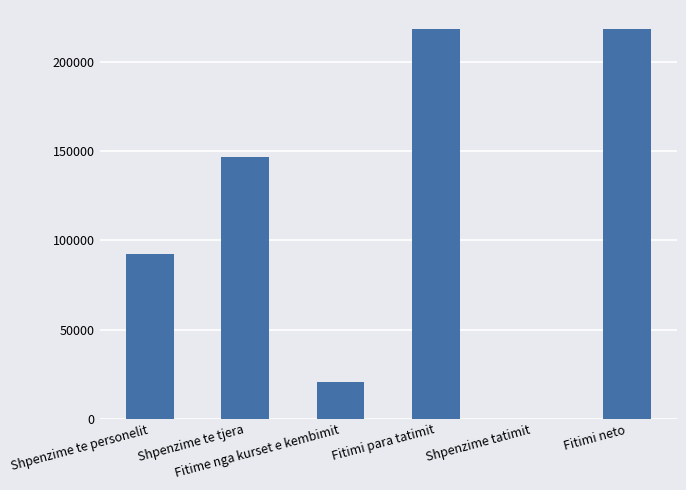

What is the sum of all values?

696689